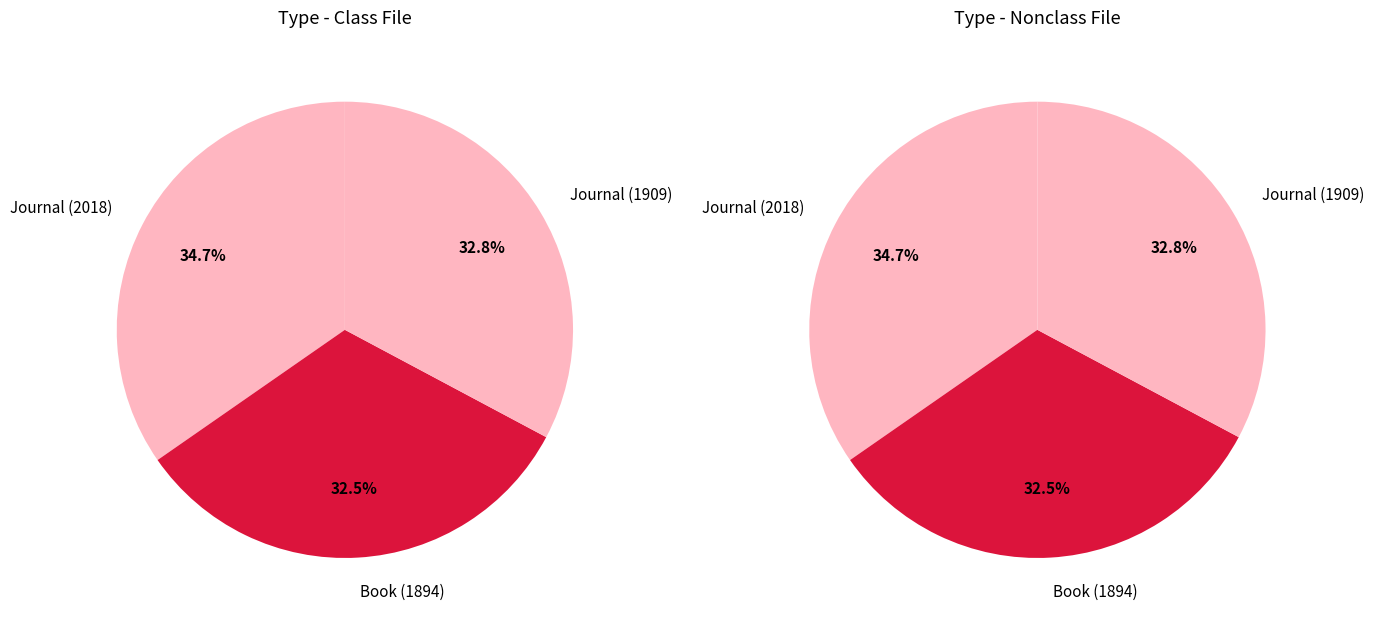

Count the number of slices in the pie.

3